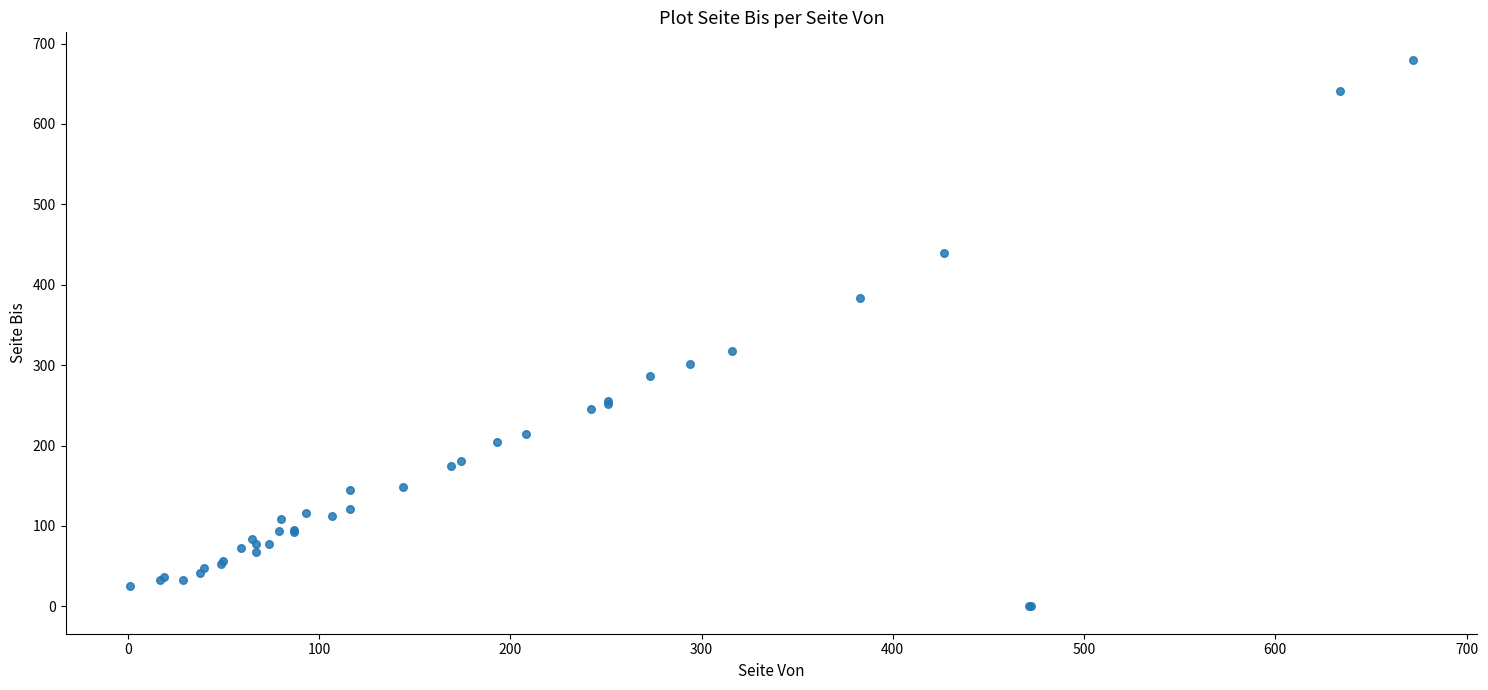

What Y value in the scatter plot is closest to 340?

318